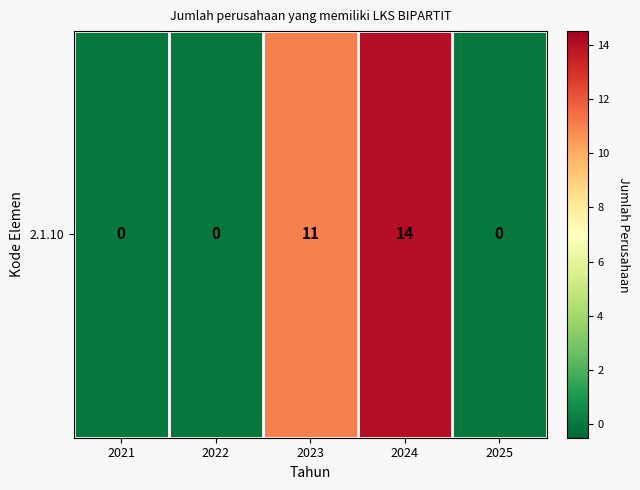

How many values are above zero?

2